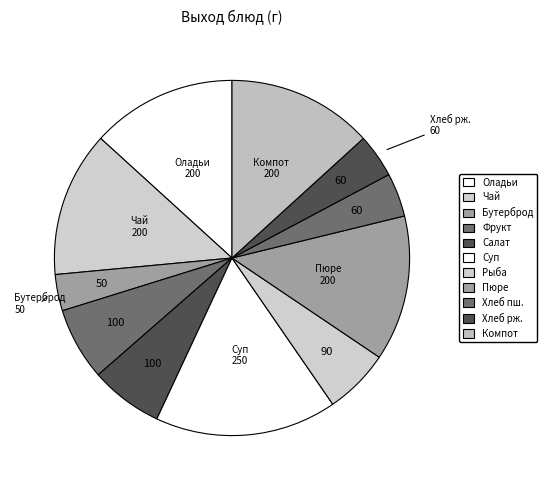

Count the number of slices in the pie.

11